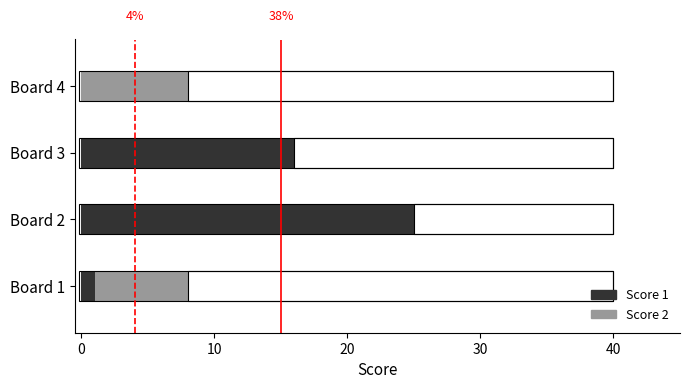

How many series are shown in this chart?

2